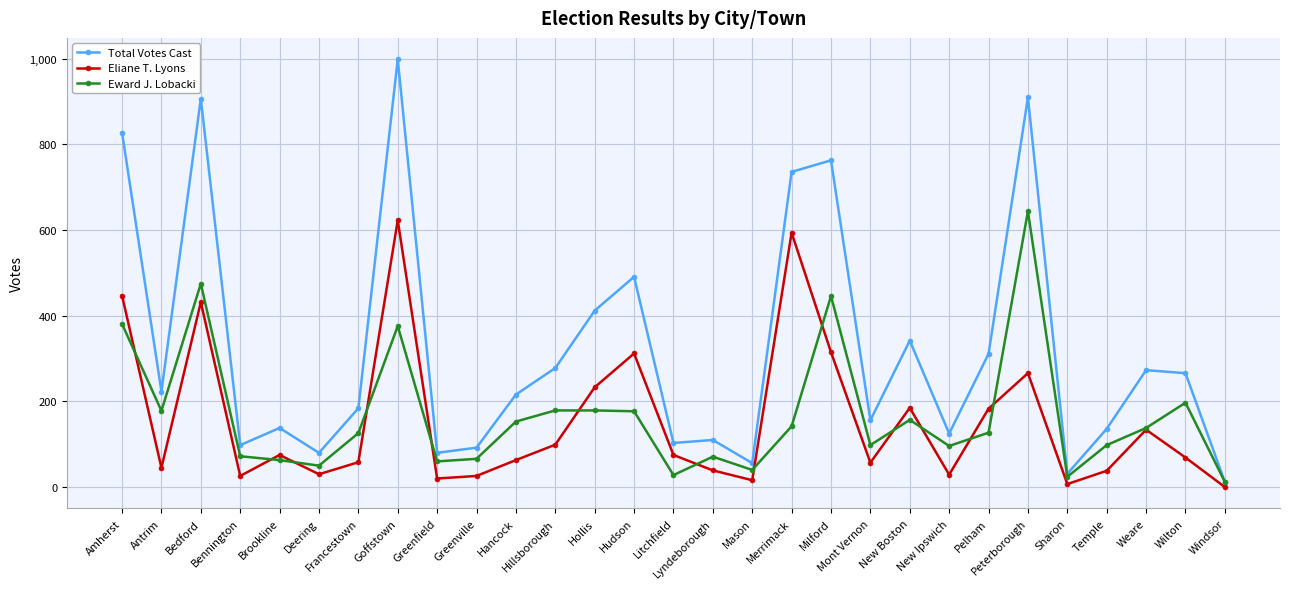

True or false: Total Votes Cast and Eliane T. Lyons intersect in this chart.

False